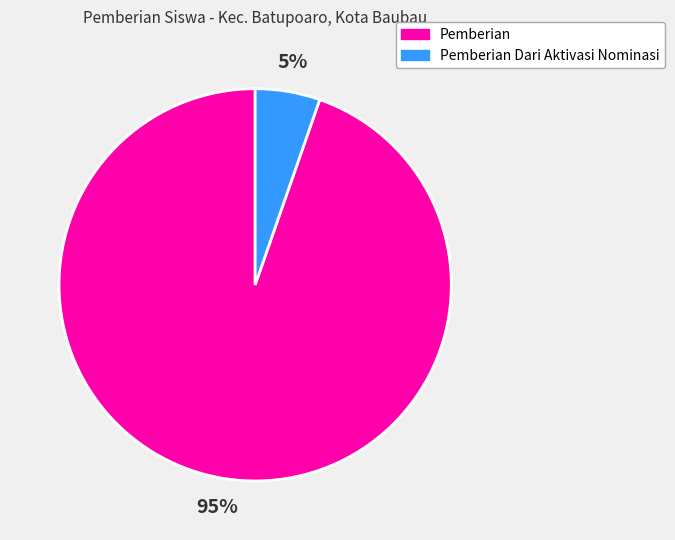

Is it true that Pemberian is 95% of the pie?

True